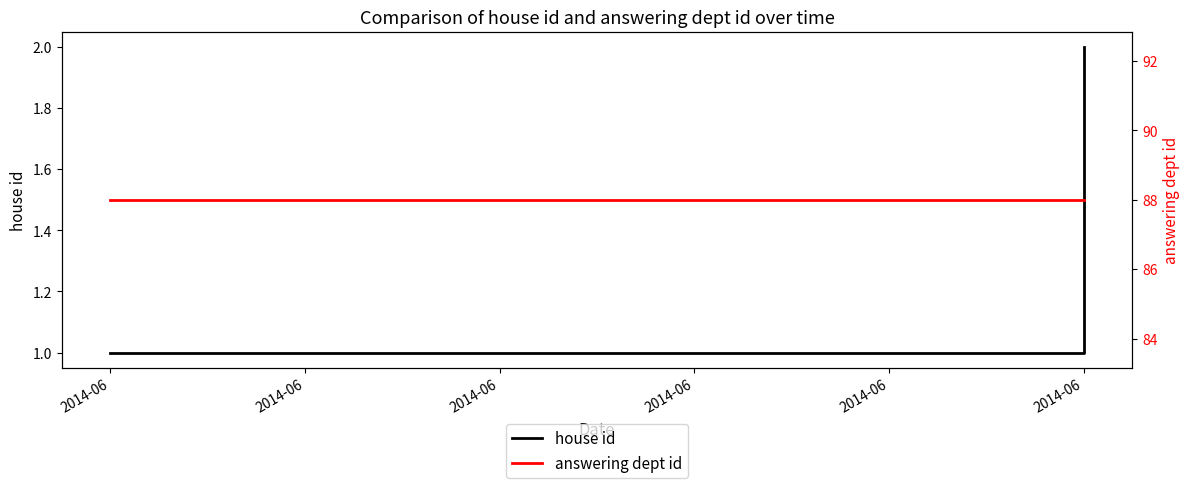

Does the chart display data point markers on the line(s)?

No